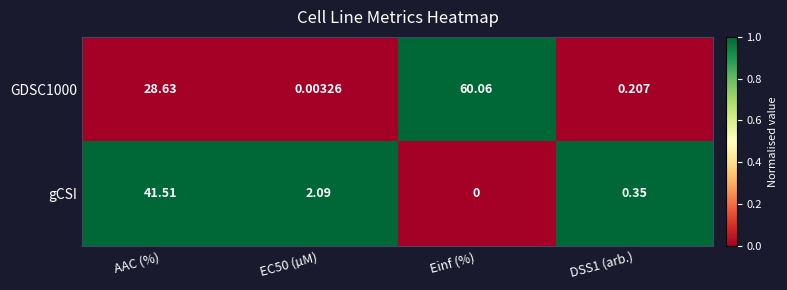

Which label corresponds to the largest value in the chart?

Einf (%)